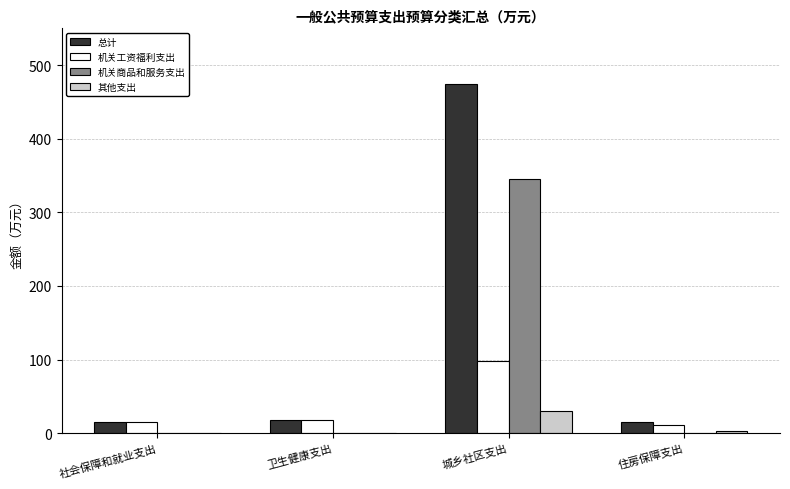

How many data points in 总计 are above 17?

2